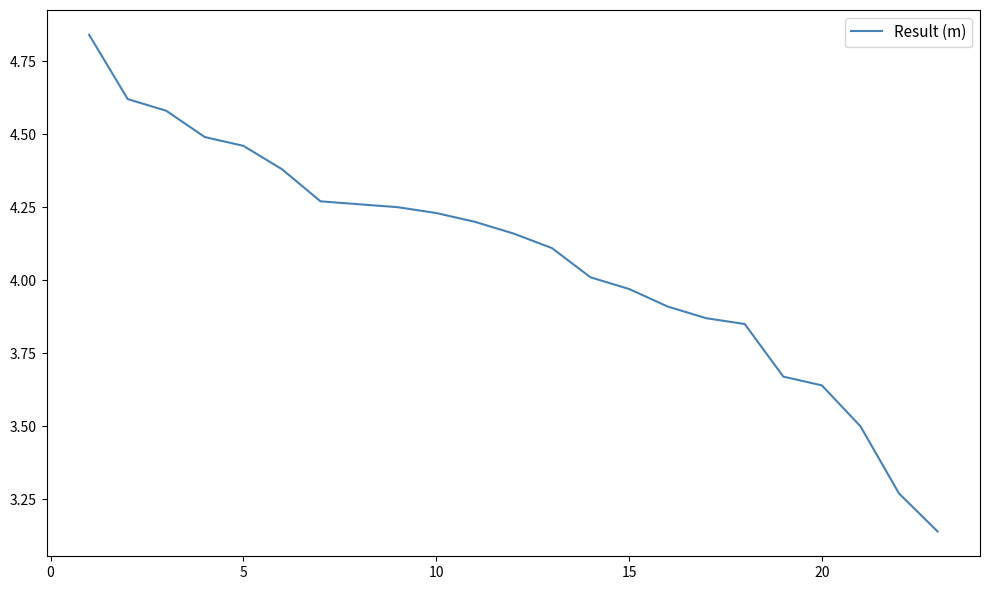

True or false: there are more than 1 points higher than both neighbors.

False